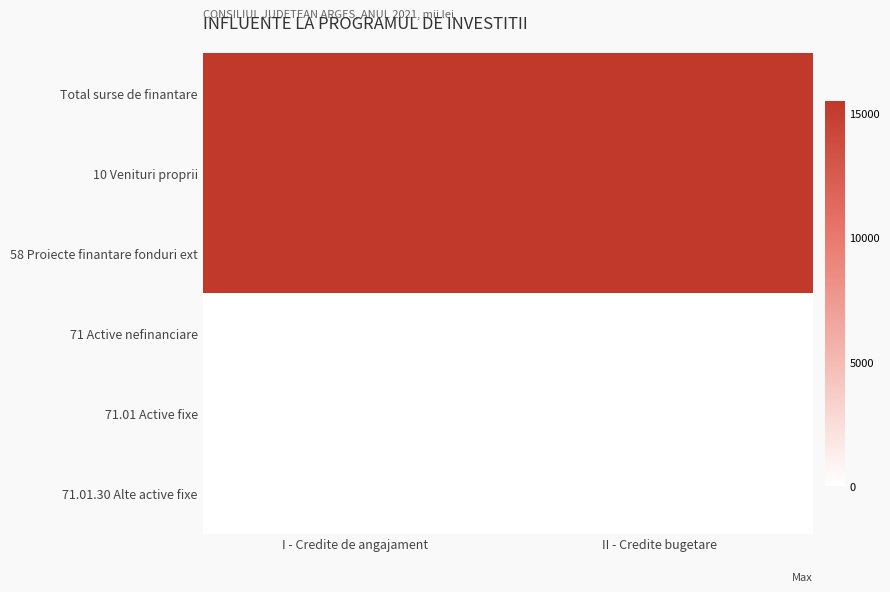

Which series has the largest range (max minus min)?

Total surse de finantare